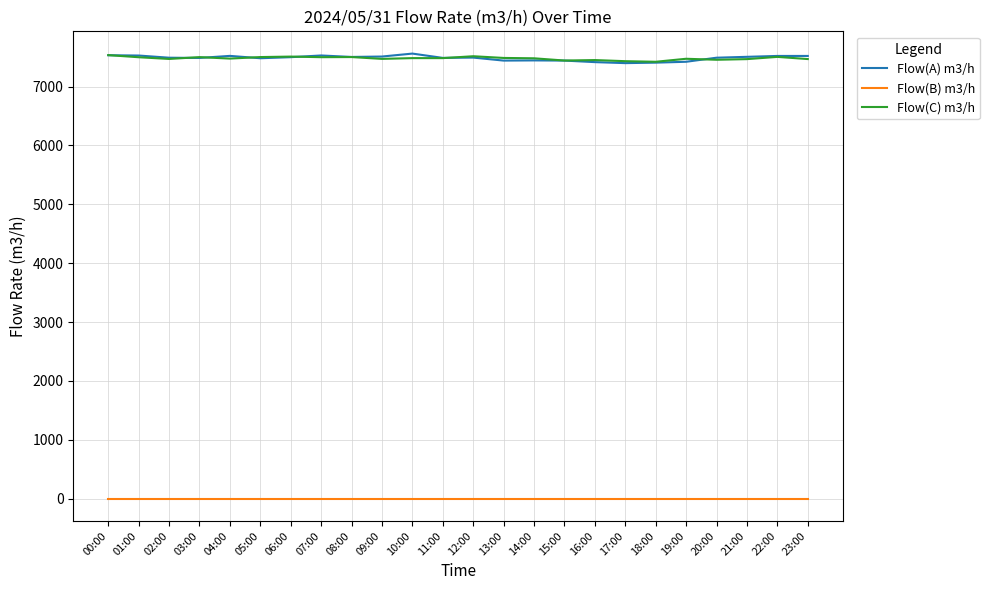

True or false: Flow(A) m3/h and Flow(B) m3/h cross at least once.

False